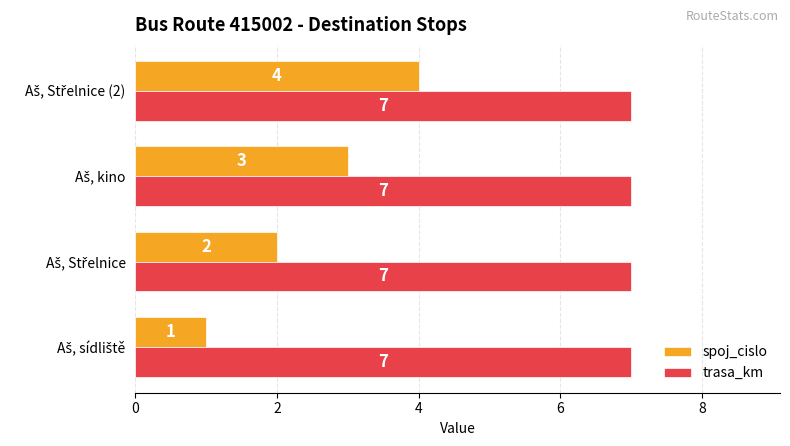

What is the sum of all trasa_km values?

28